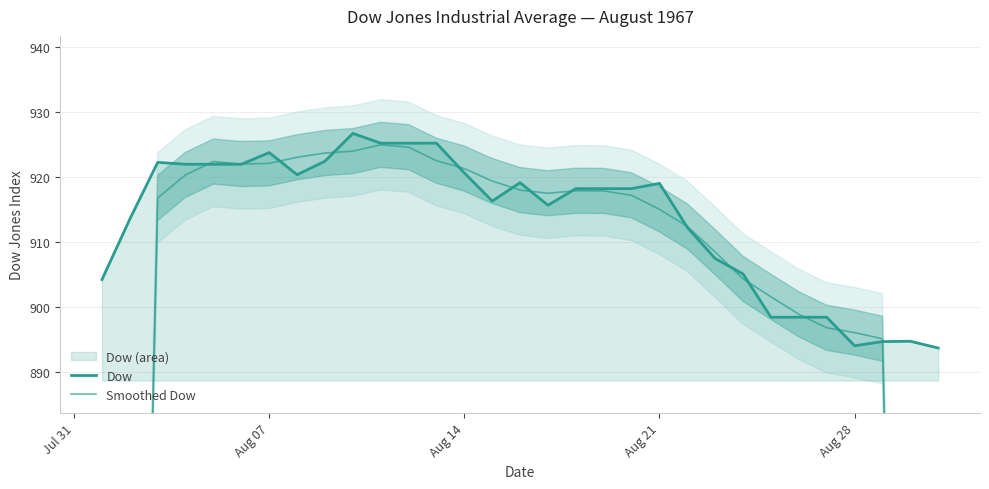

At Aug 21, list the series in order from smallest to largest.

Smoothed Dow, Dow